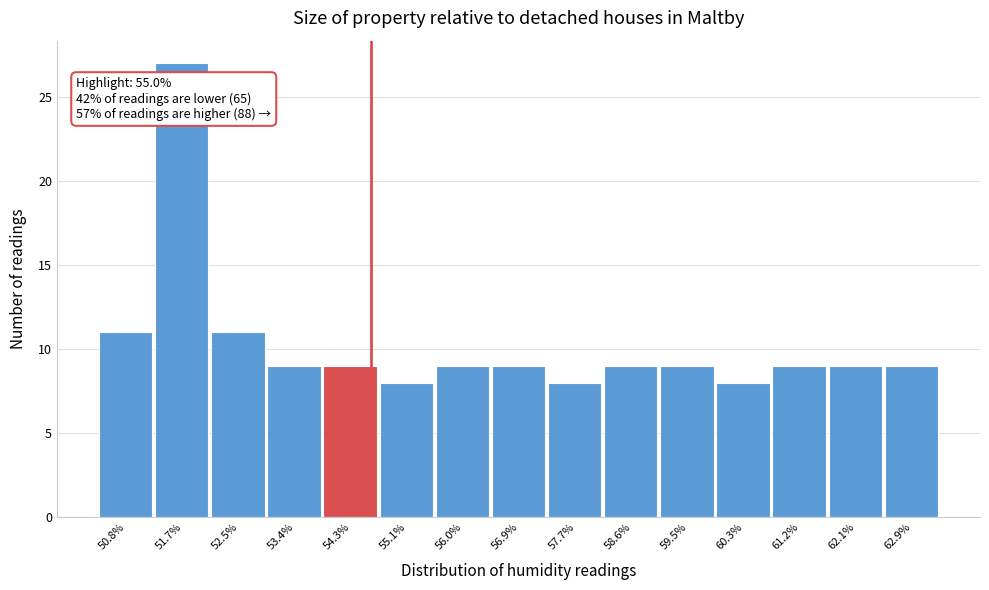

Reading left to right, extract all data points from this chart.

11	27	11	9	9	8	9	9	8	9	9	8	9	9	9